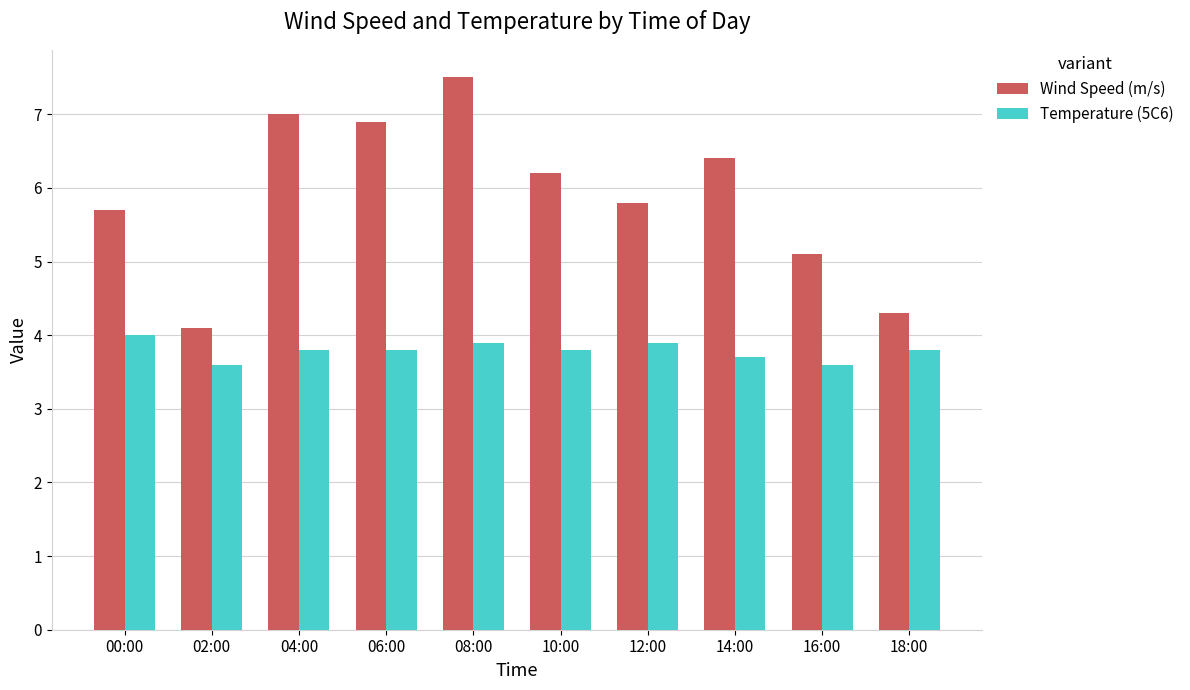

What is the average value of the Wind Speed (m/s) series?

5.9